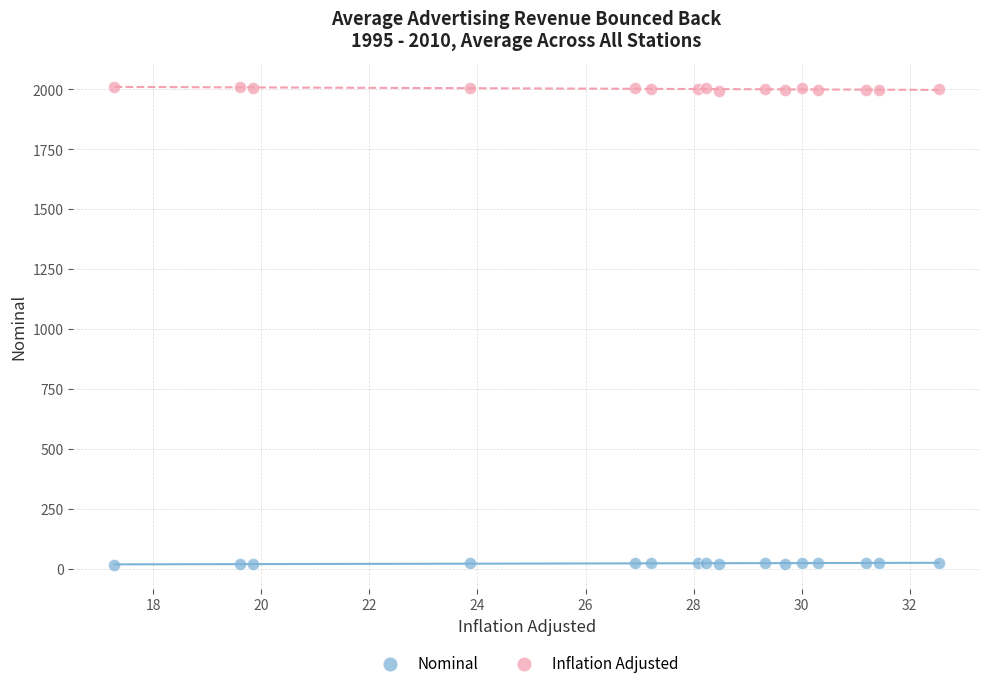

Which series reaches the minimum Y coordinate?

Nominal